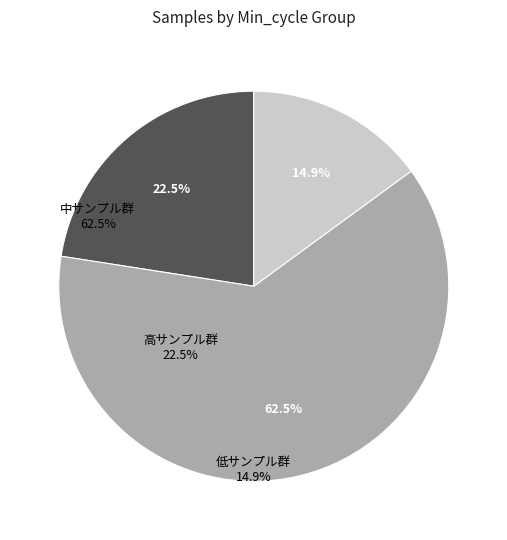

Count the number of slices in the pie.

3